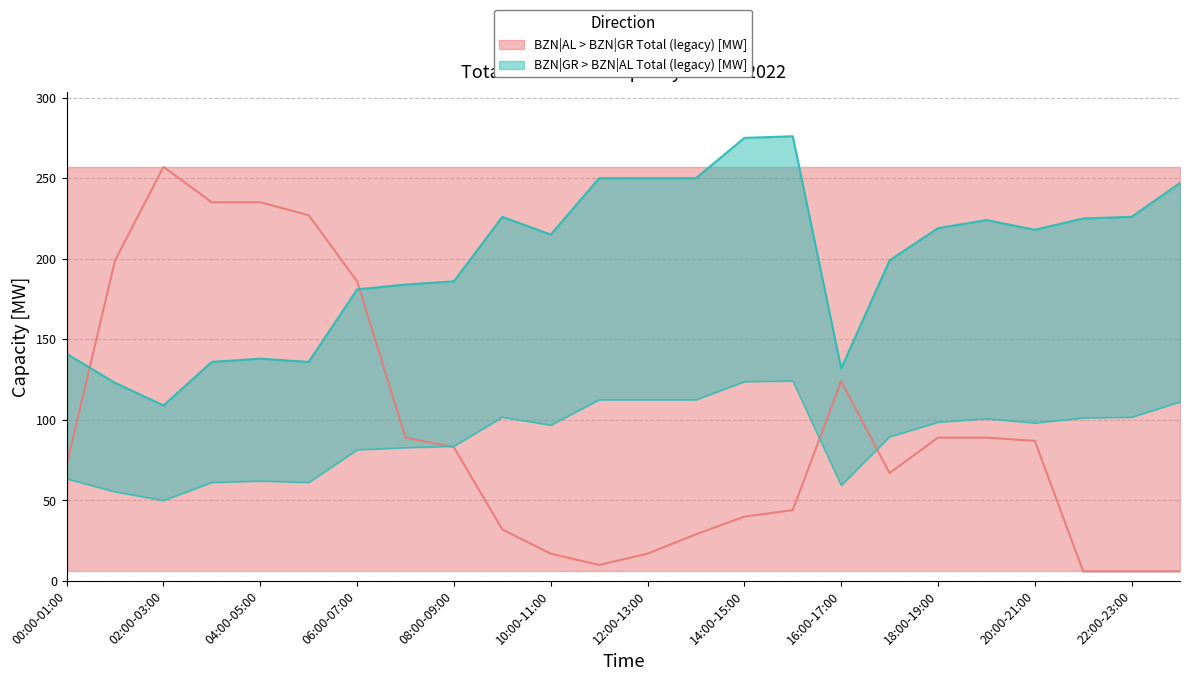

Which series ends up on top after the final intersection of BZN|GR > BZN|AL Total (legacy) [MW] and BZN|AL > BZN|GR Total (legacy) [MW]?

BZN|GR > BZN|AL Total (legacy) [MW]